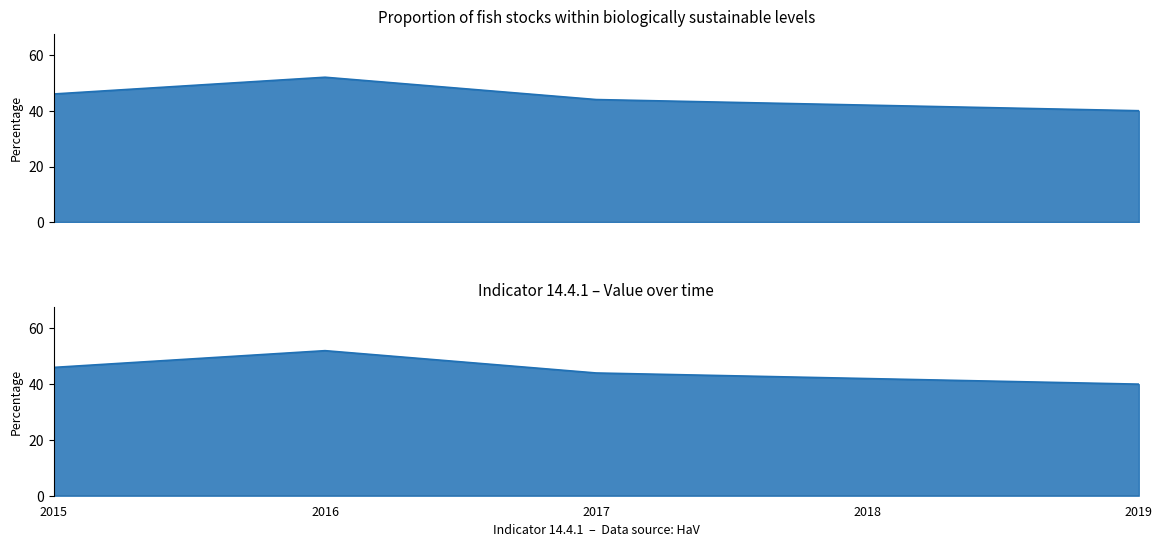

What is the change in value from 2016 to 2019?

-12